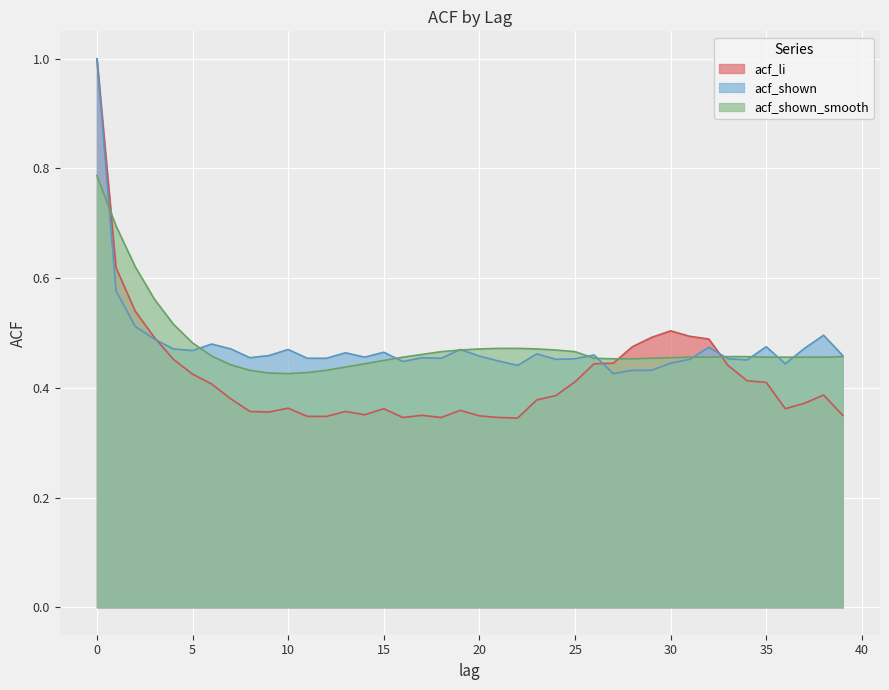

What is the difference between the maximum and second lowest values in the acf_shown_smooth series?

0.4